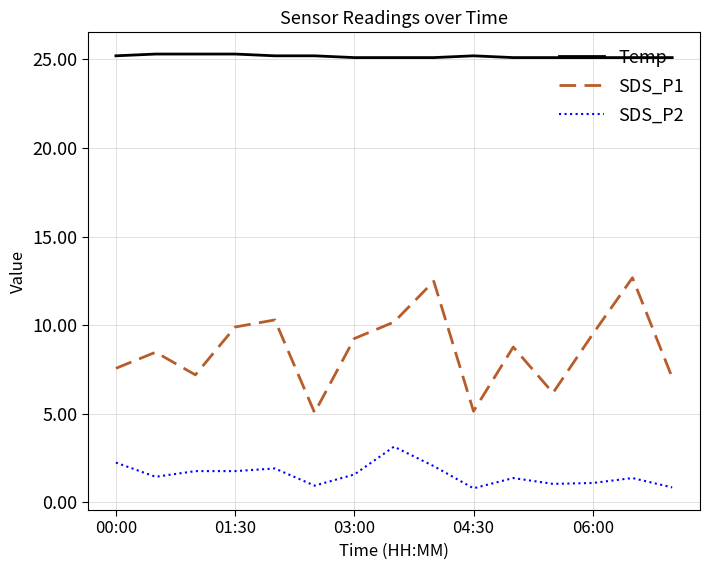

Which series has the largest total across all categories?

Temp